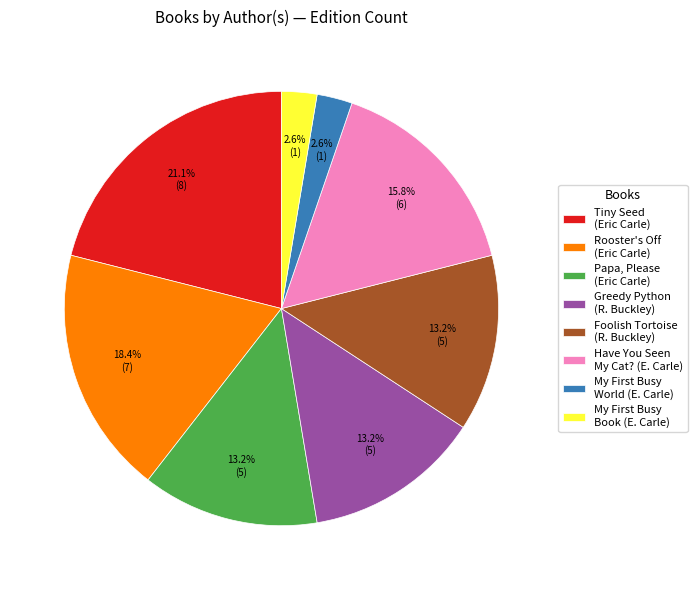

Is there any slice that represents more than half of the pie?

No